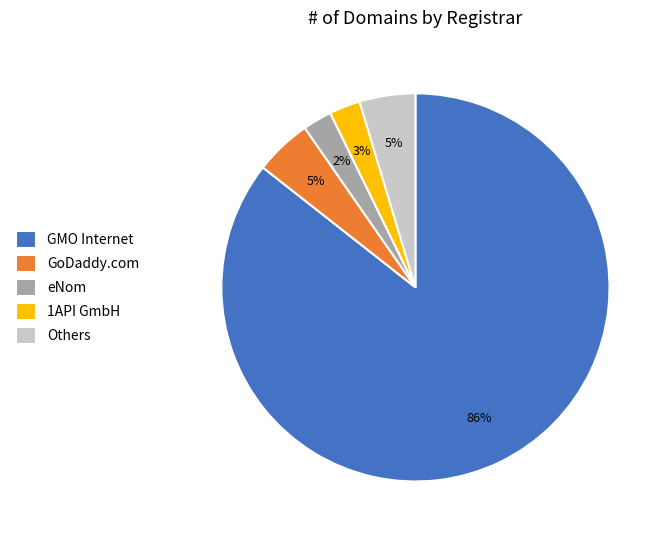

To the nearest percent, what percentage of the pie is eNom?

2%